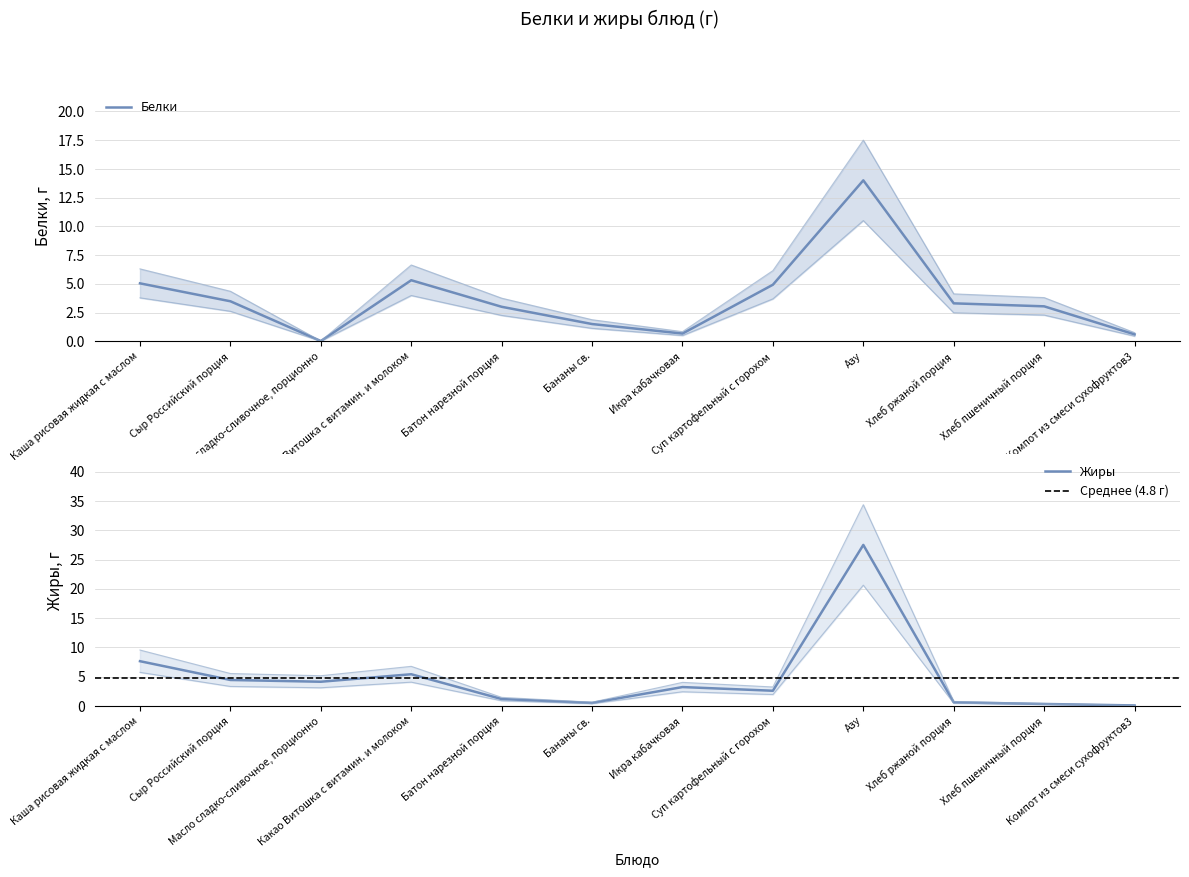

How many lines are shown in the chart?

2